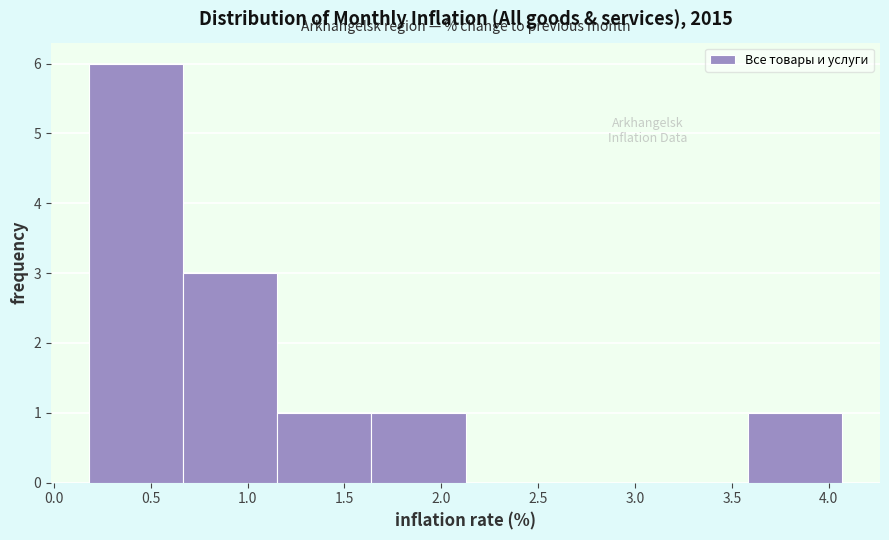

How tall is the bar that spans 0.65 to 1.15 on the x-axis? Neither the bar edges nor the heights are printed on the chart, so give them approximately, as read against the axes.

3